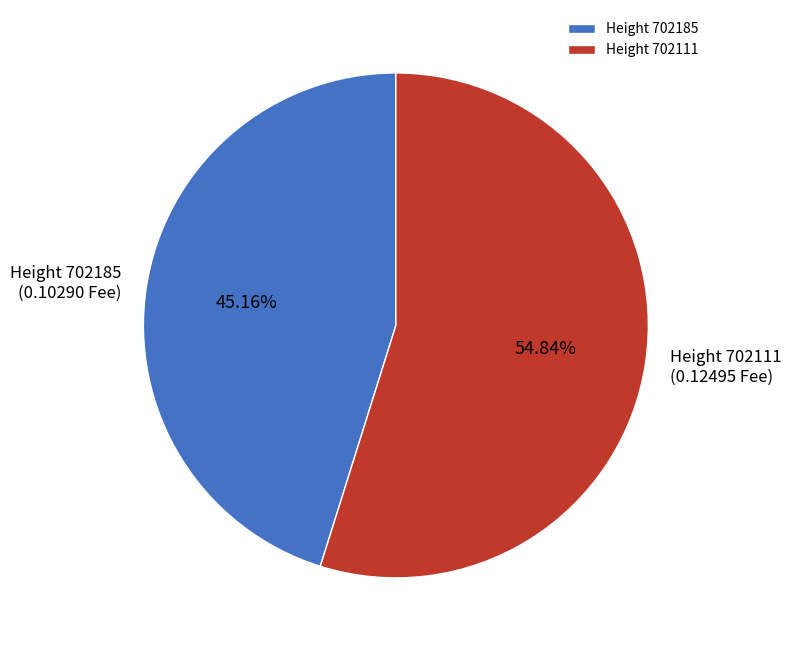

What is the majority slice?

Height 702111